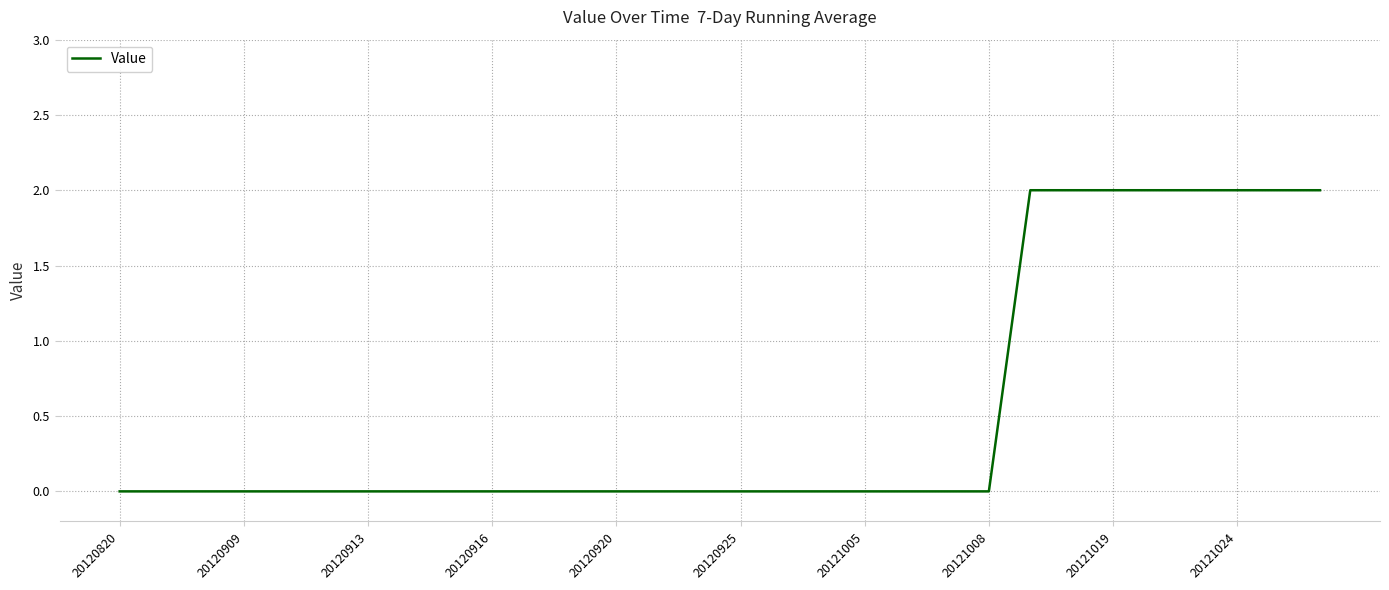

What is the greatest value displayed?

2